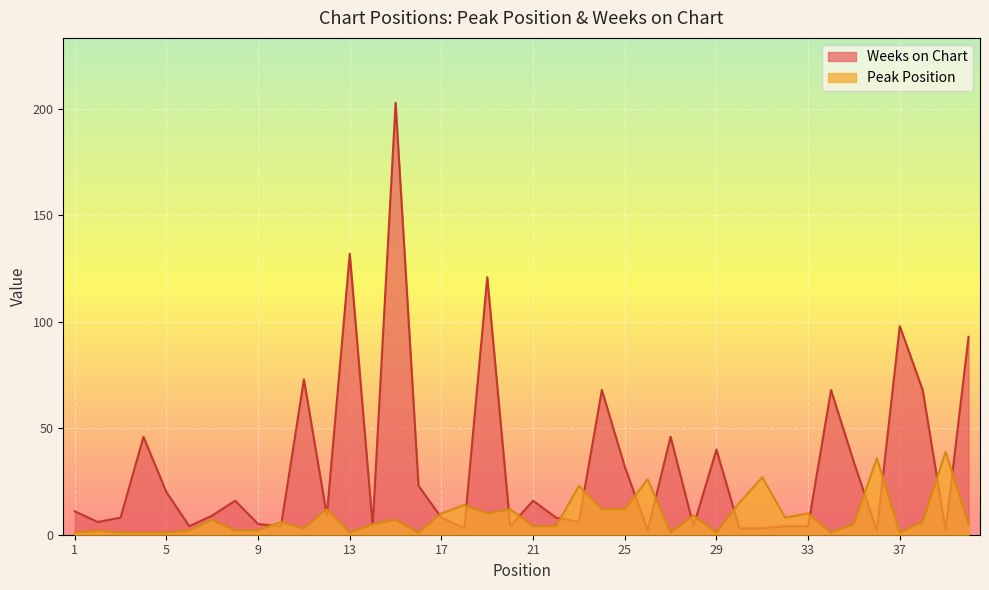

Where do Weeks on Chart and Peak Position first cross each other?

9 and 10